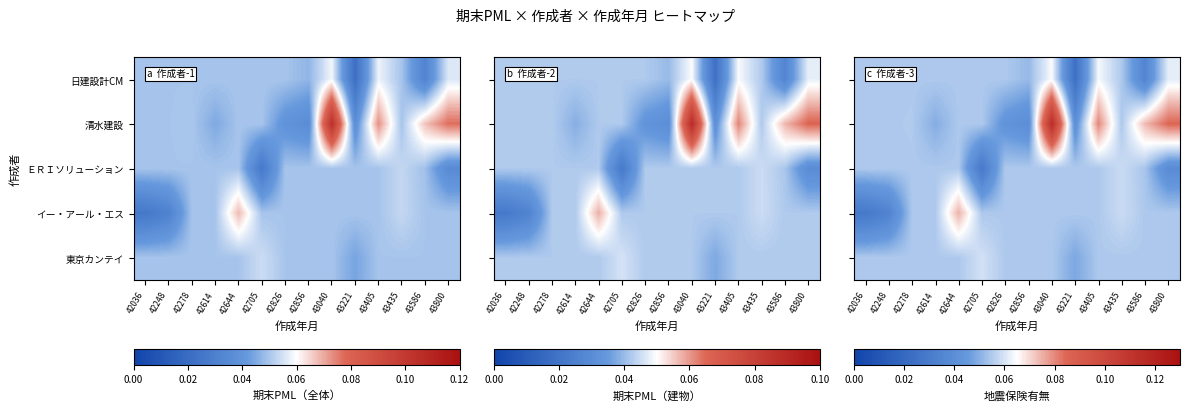

At which category does the chart reach its minimum across all series?

43221